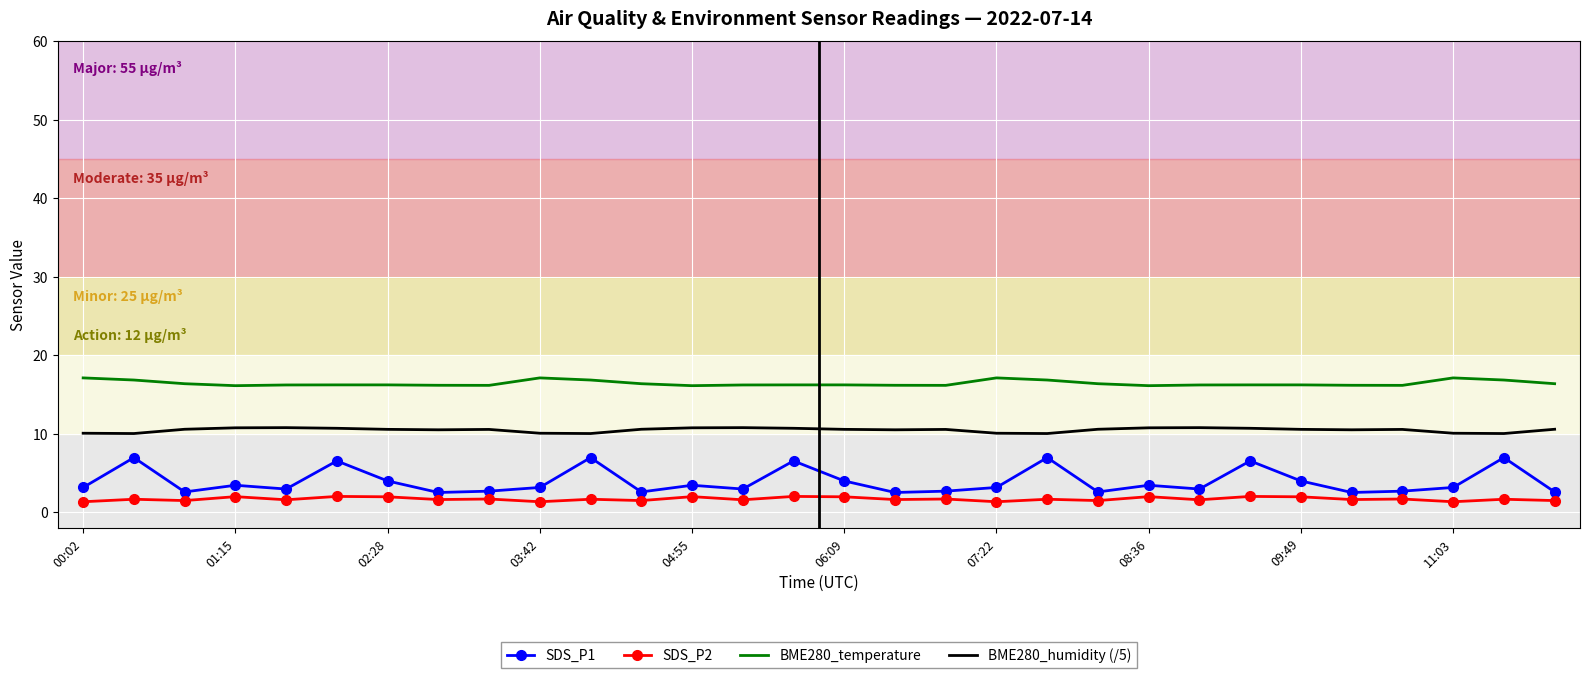

List the series in order of their overall mean, lowest first.

SDS_P2, SDS_P1, BME280_humidity (/5), BME280_temperature